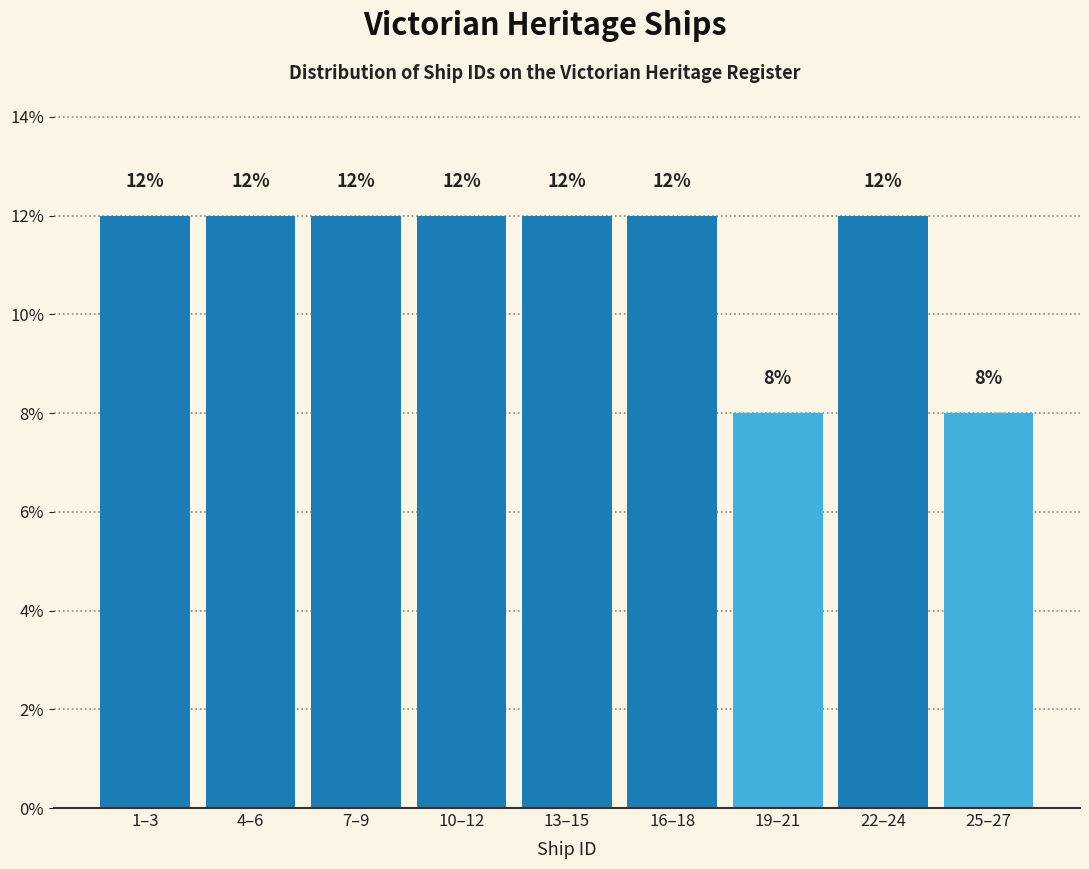

Reading right to left, transcribe all the data shown in this chart.

25–27=8	22–24=12	19–21=8	16–18=12	13–15=12	10–12=12	7–9=12	4–6=12	1–3=12